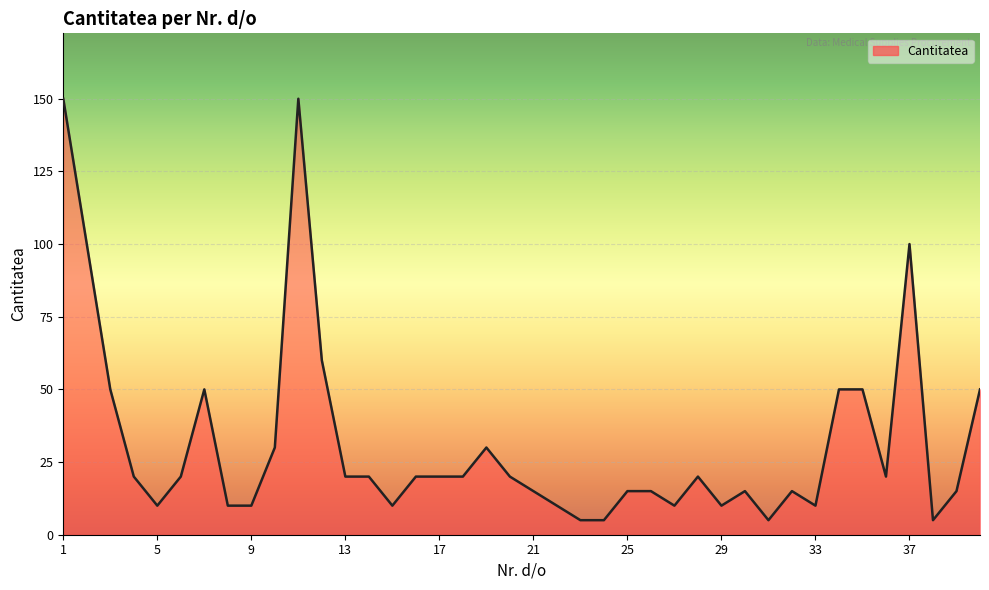

What is the maximum value shown in the chart?

150